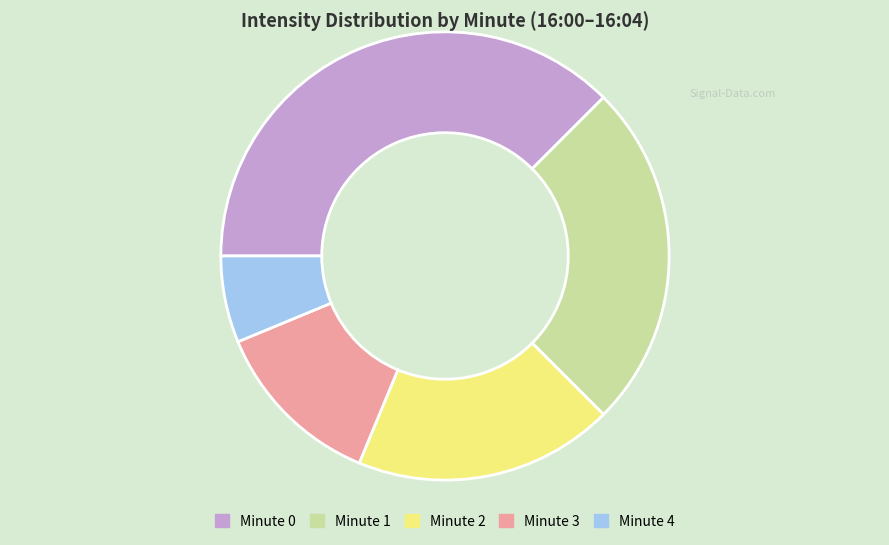

Is it true that Minute 1 is 25% of the pie?

True